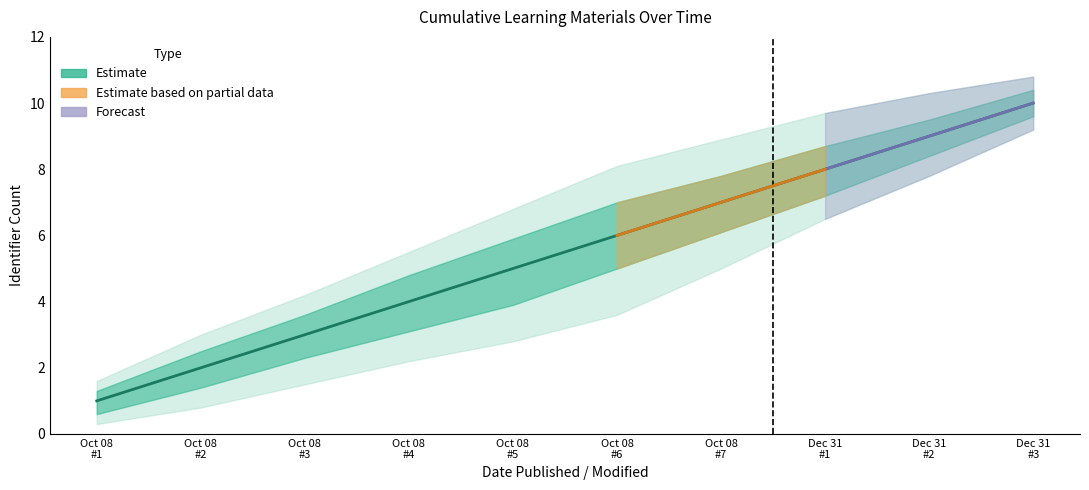

What position from the right is Oct 08
#1?

10